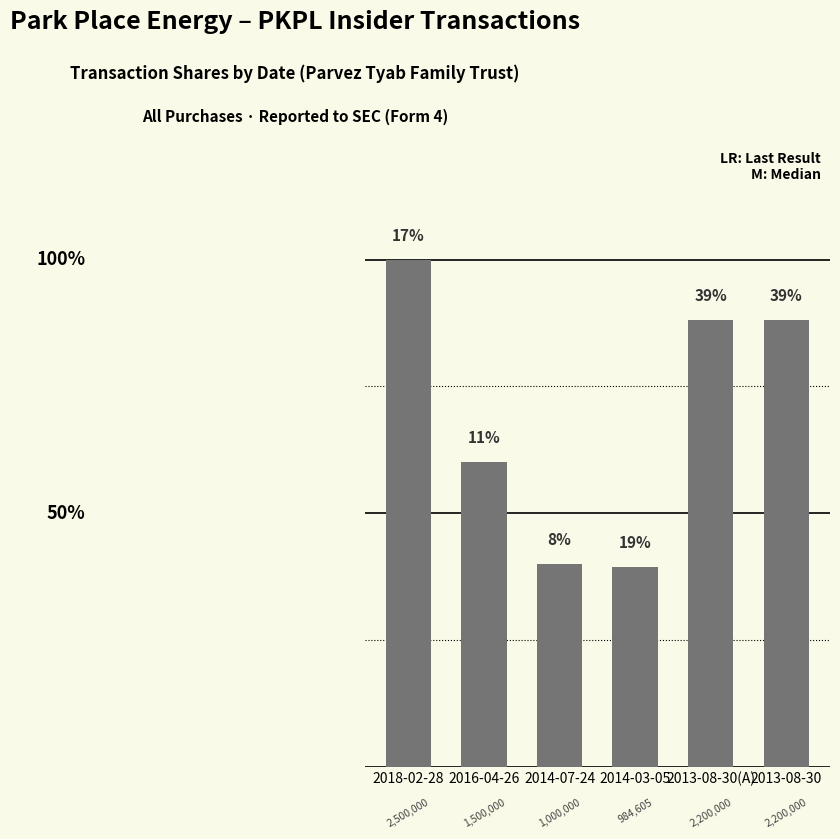

At which category does the chart reach its peak across all series?

2018-02-28